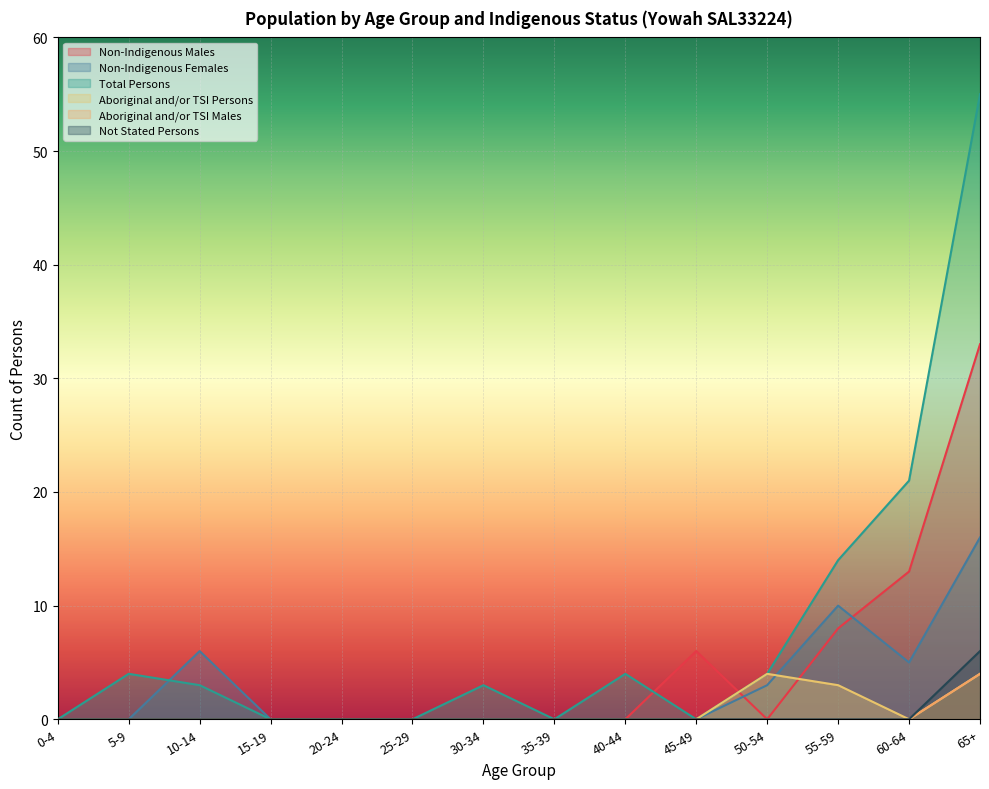

The value of Non-Indigenous Males at 45-49 is 9. True or false?

False